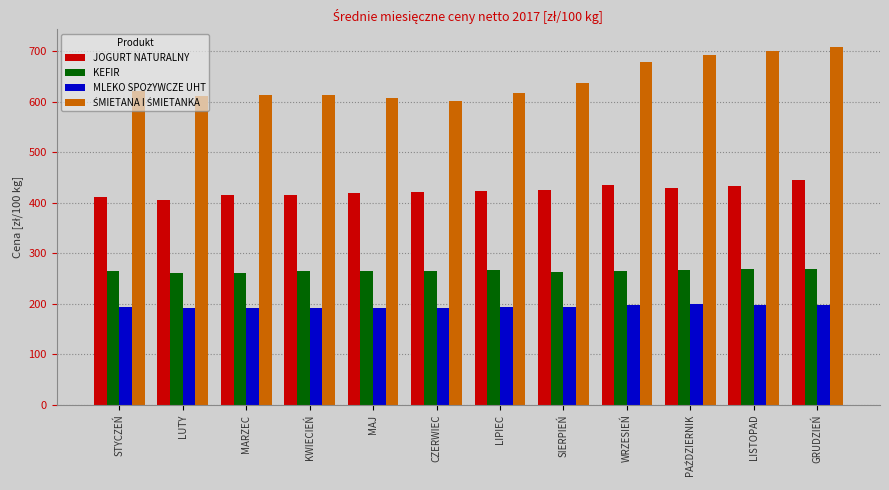

The value of KEFIR at STYCZEŃ is 365.7. True or false?

False